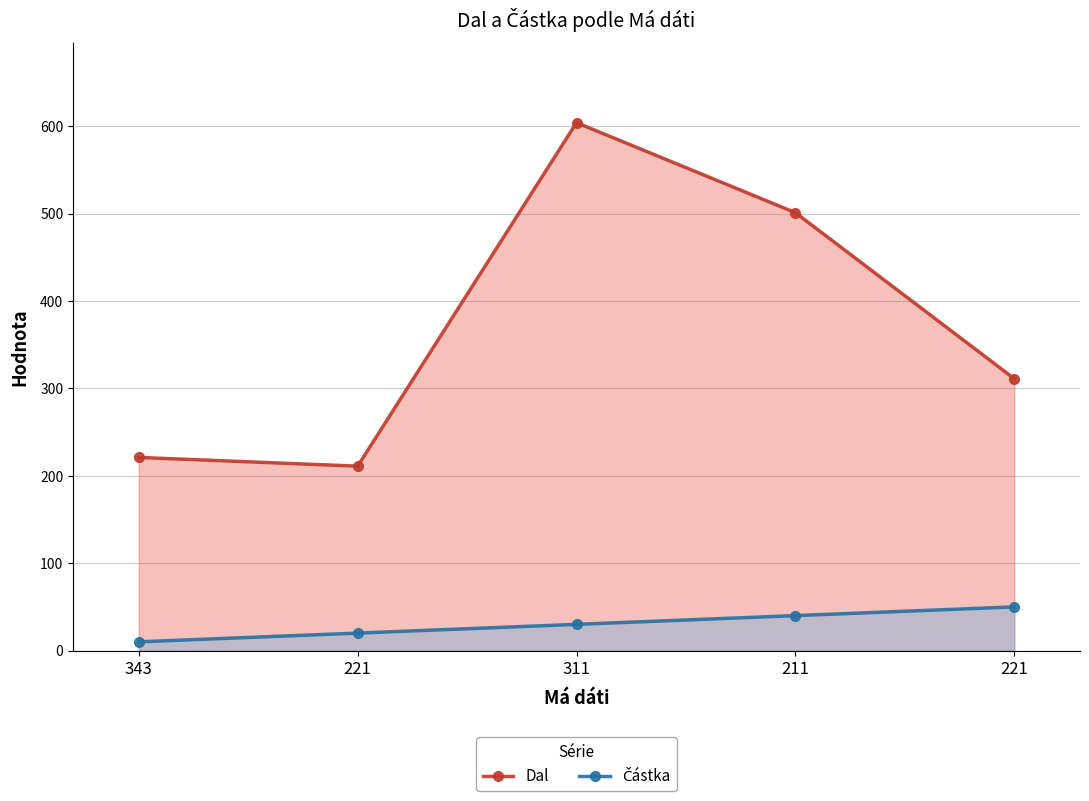

At how many categories does at least one series exceed 15?

5